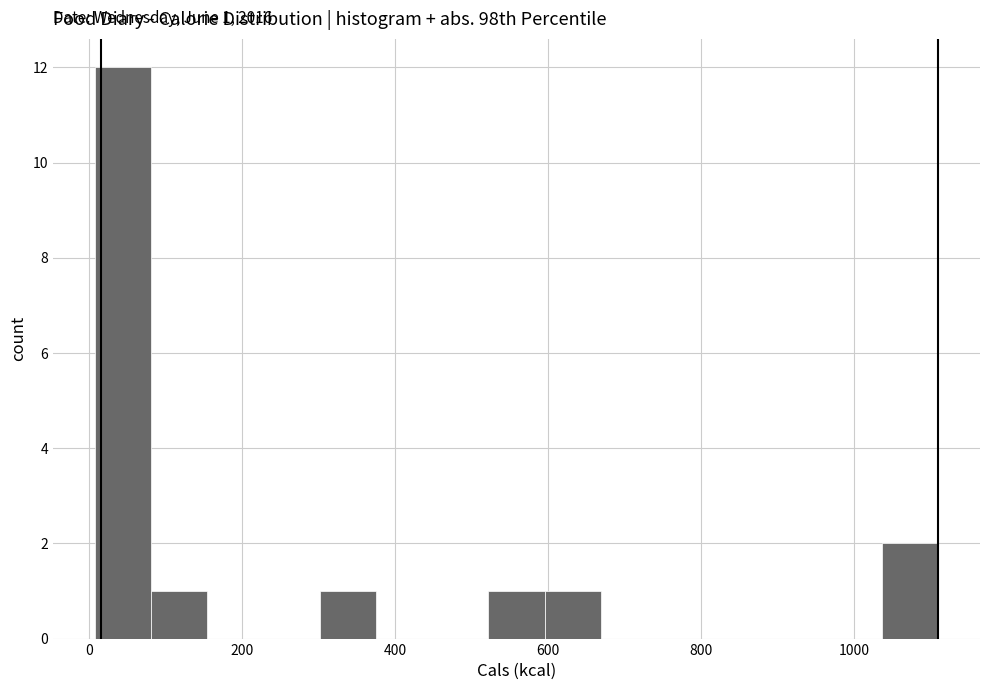

Read against the x-axis, roughly where is the centre of the tallest bar?

40